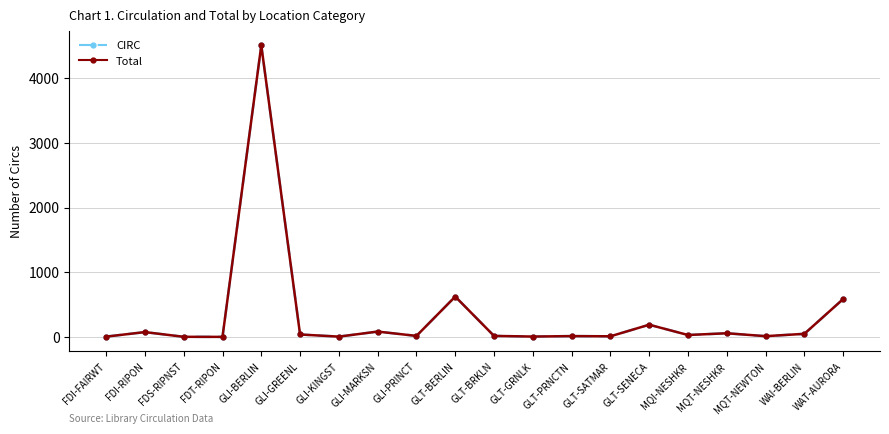

How many lines are shown in the chart?

2